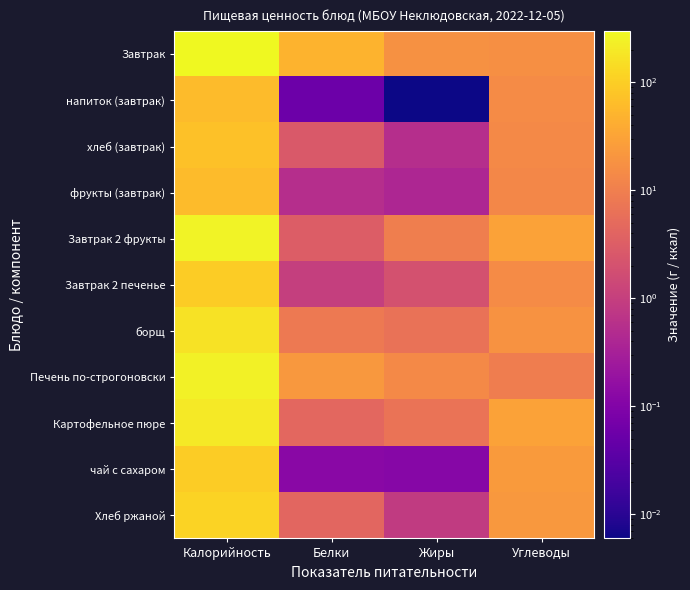

Which has a higher value, Калорийность or Жиры?

Калорийность